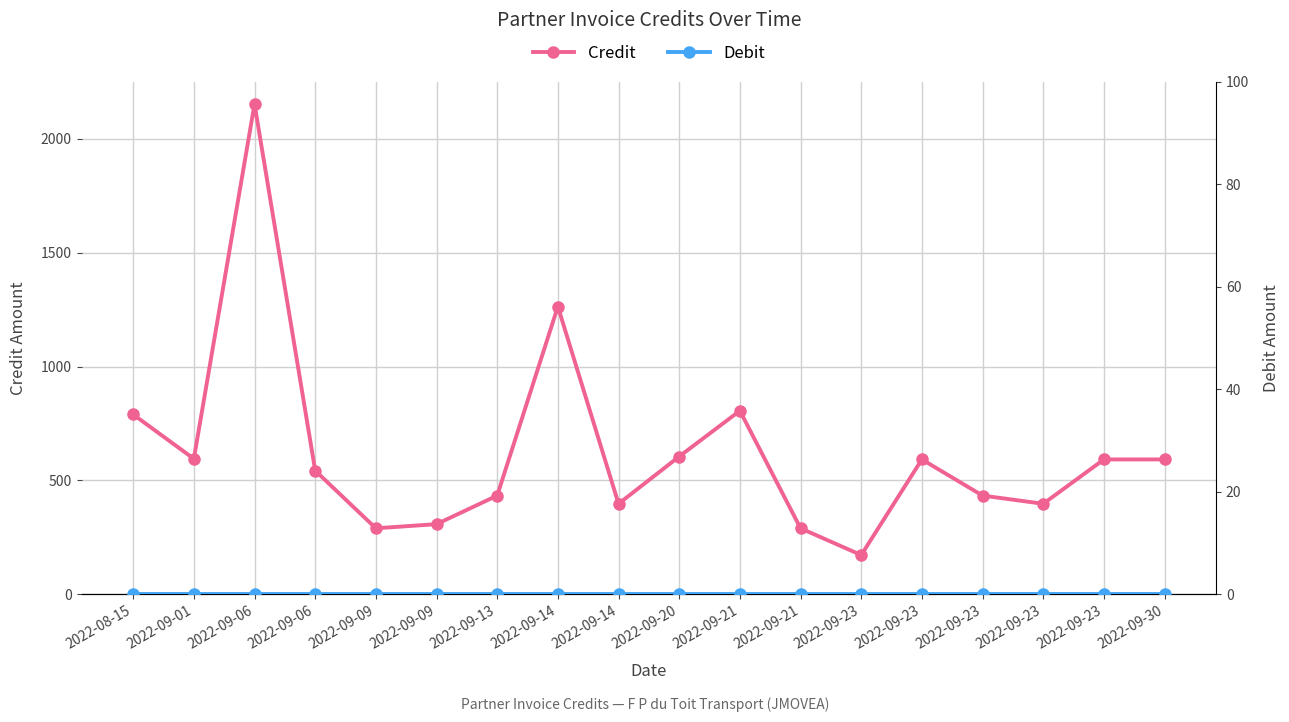

At which label is Credit closest to 1162?

2022-09-14